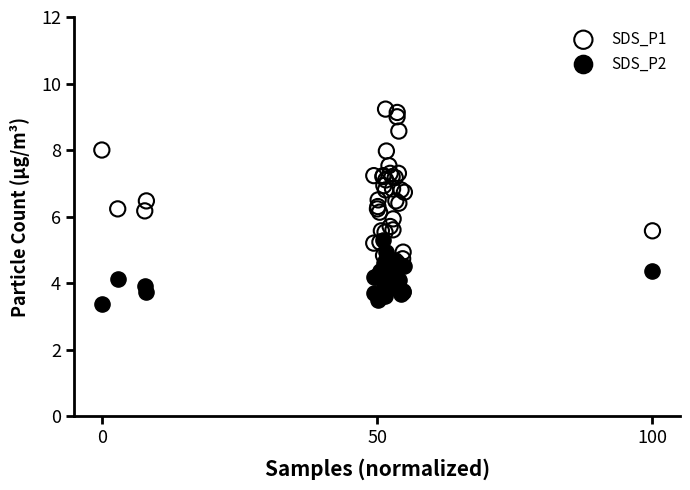

Which series reaches the maximum Y coordinate?

SDS_P1